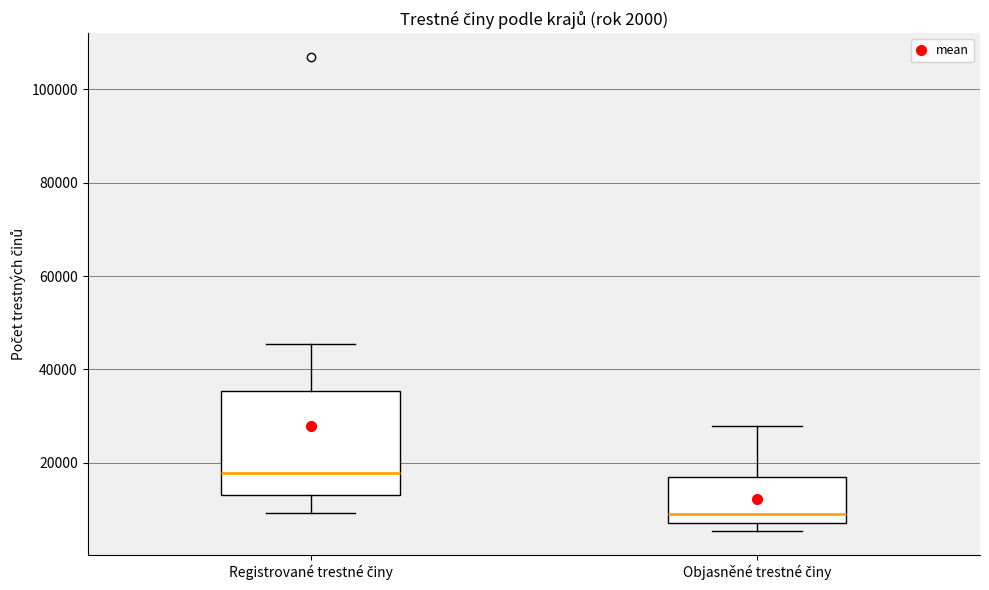

Which box's median line is the lowest?

Objasněné trestné činy